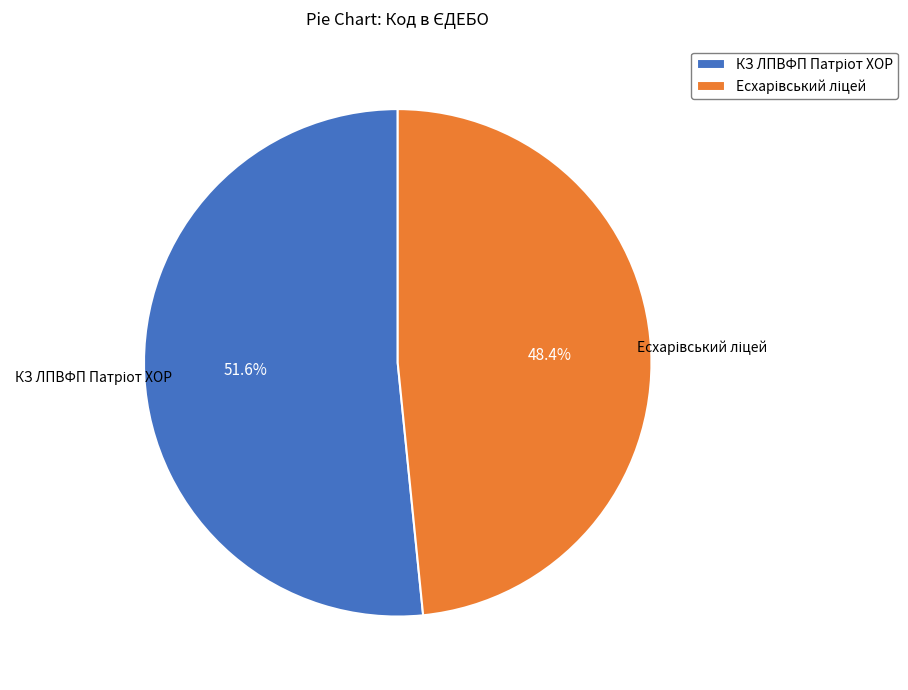

Is there a majority slice in this chart?

Yes